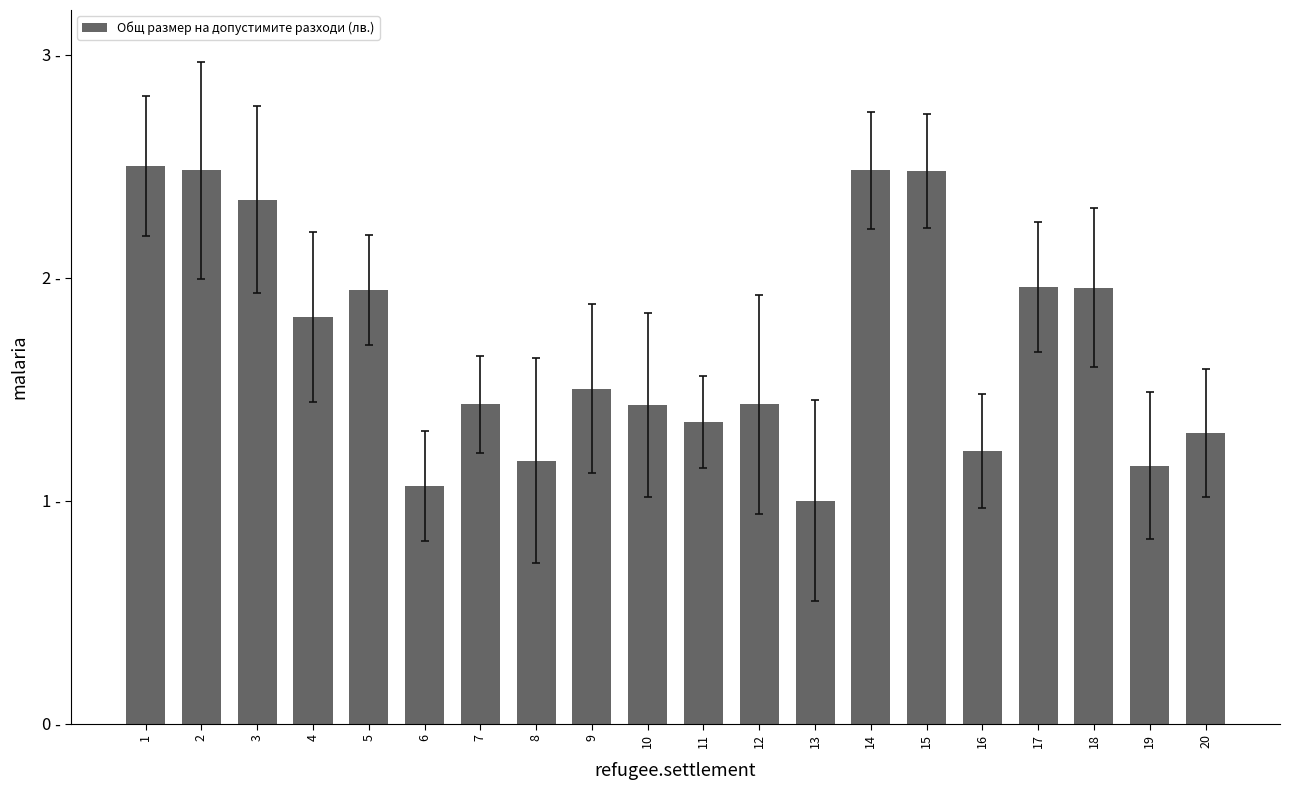

Approximately how many times larger is the value at 15 compared to 4?

1.4